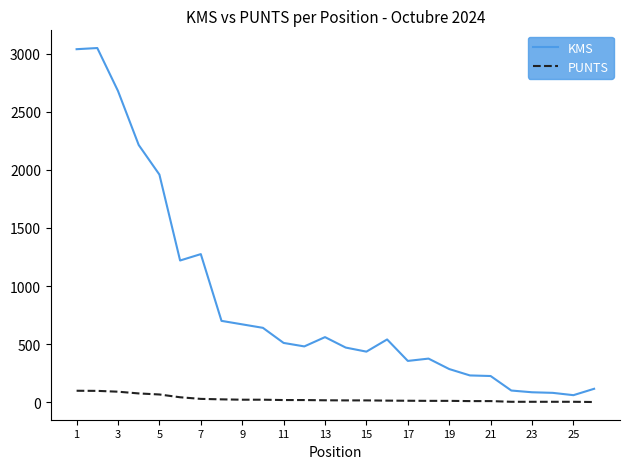

What is the maximum value for KMS?

3050